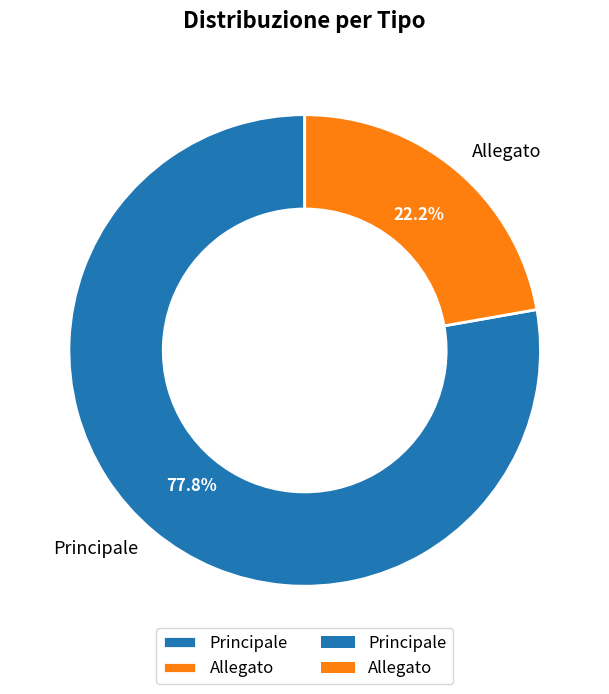

How many slices are in this pie chart?

2